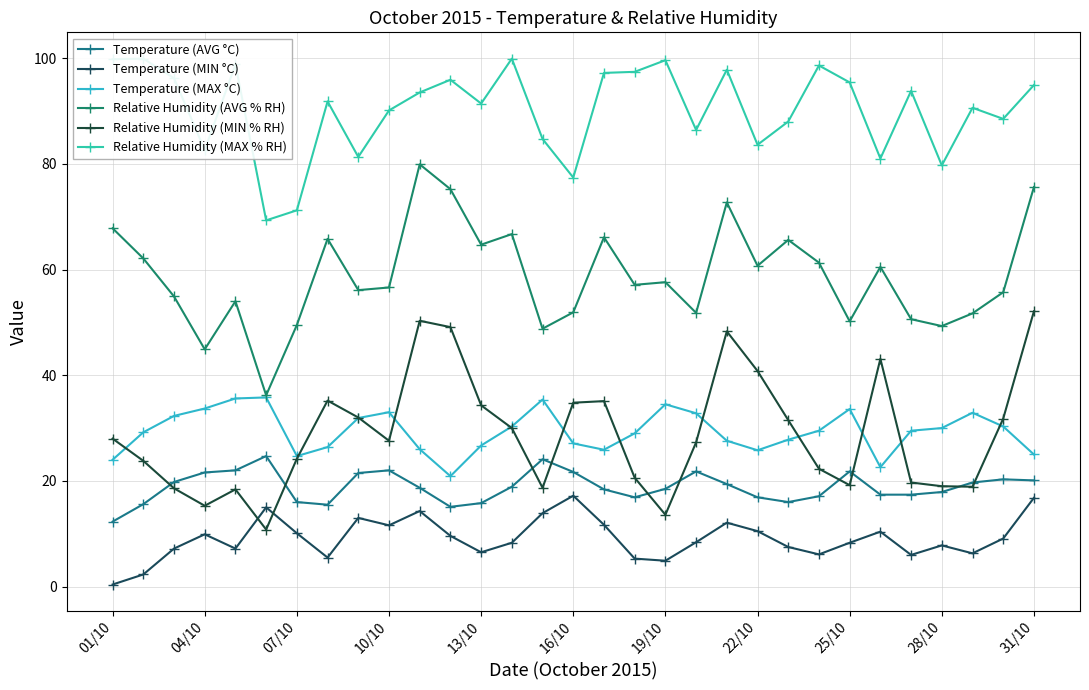

Which series has the largest range (max minus min)?

Relative Humidity (AVG % RH)